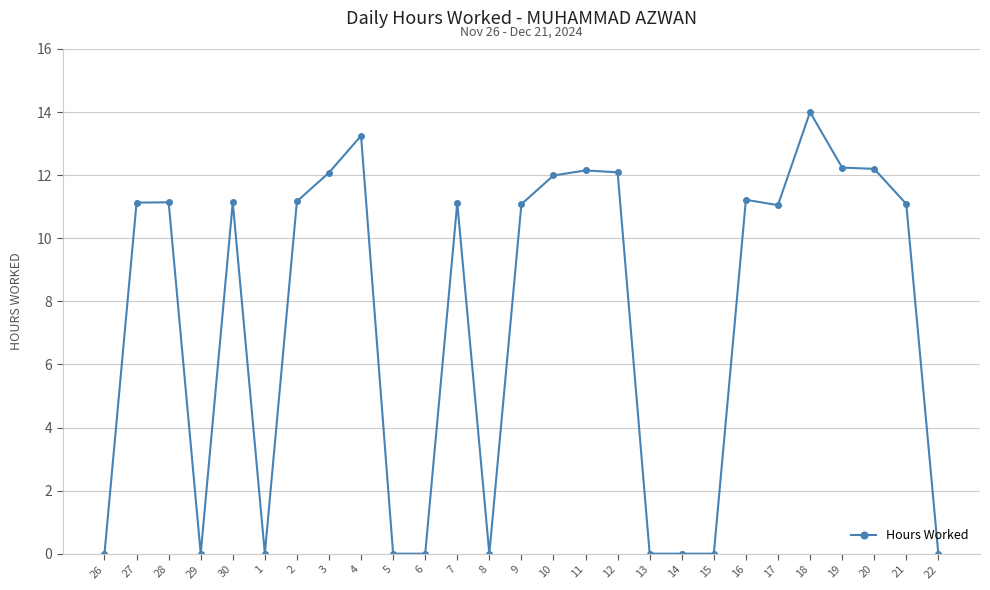

The chart shows a value of 11.1 at 17. True or false?

True